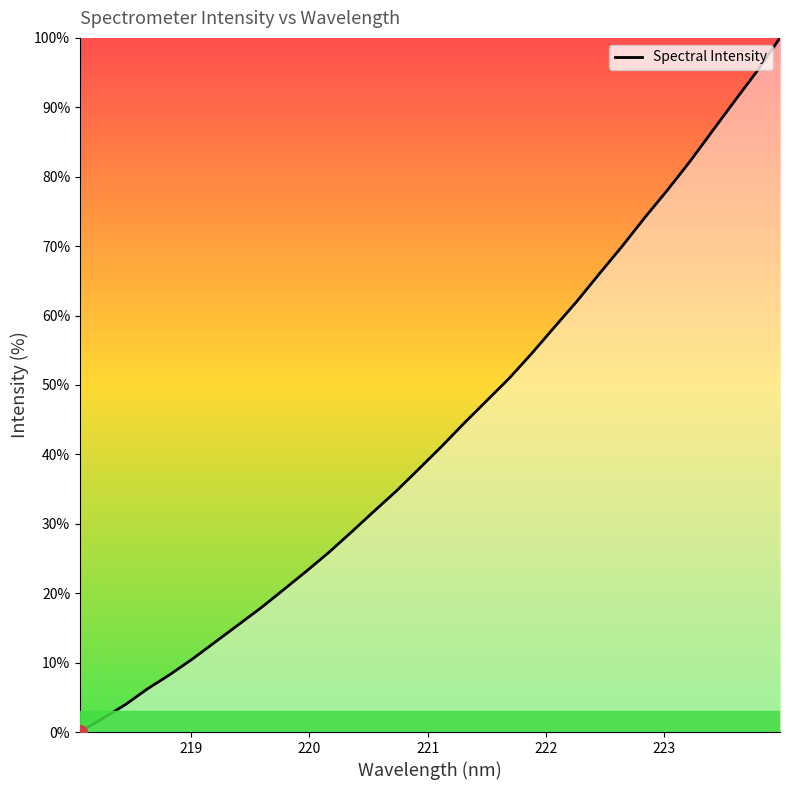

What is the greatest value displayed?

100.0